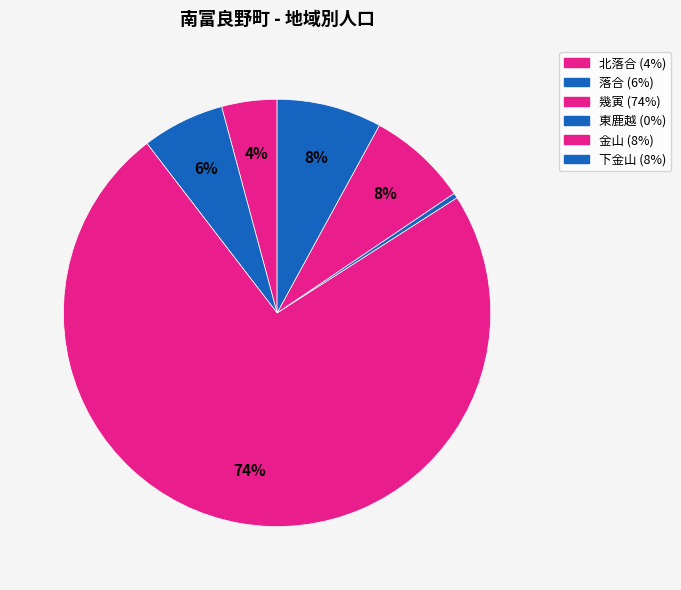

To the nearest percent, what is the combined percentage of 北落合 and 幾寅?

78%